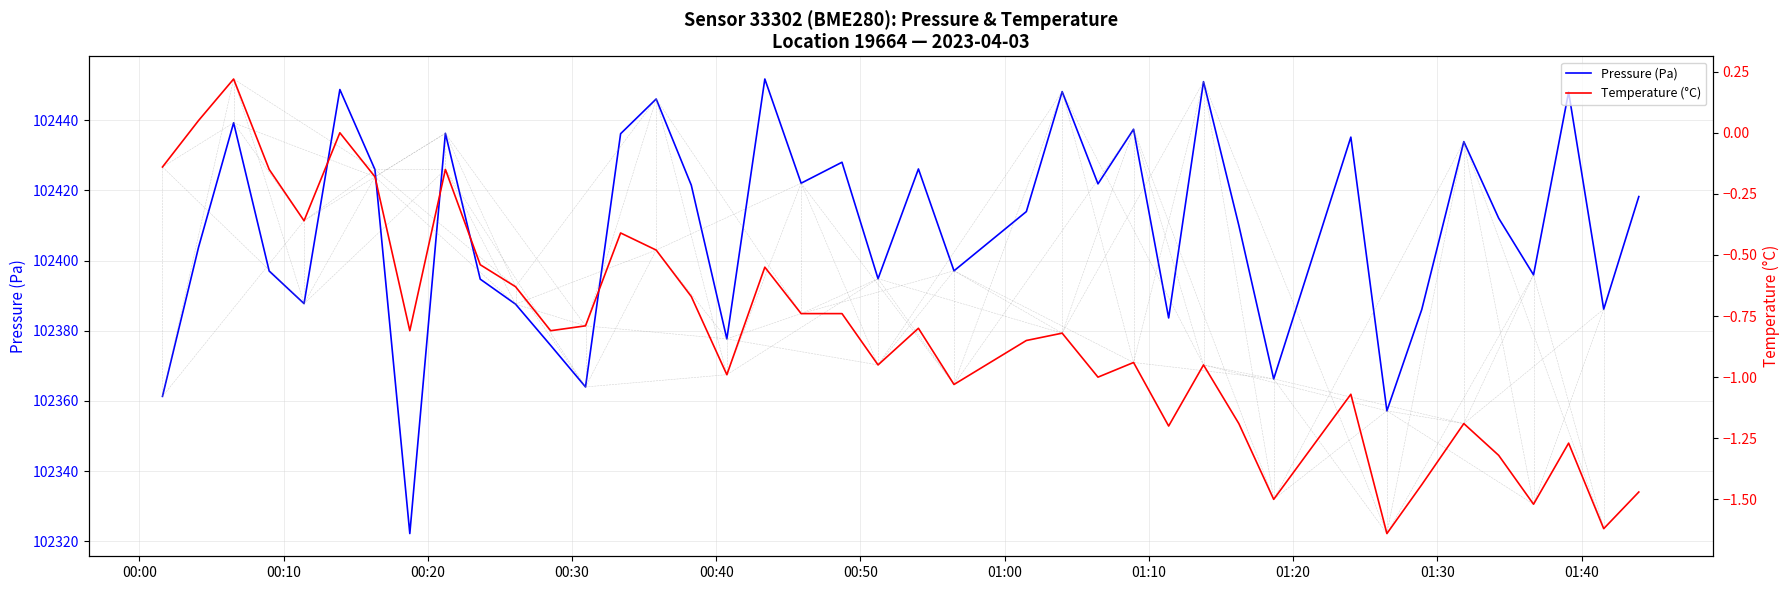

What is the maximum value for Temperature (°C)?

0.2